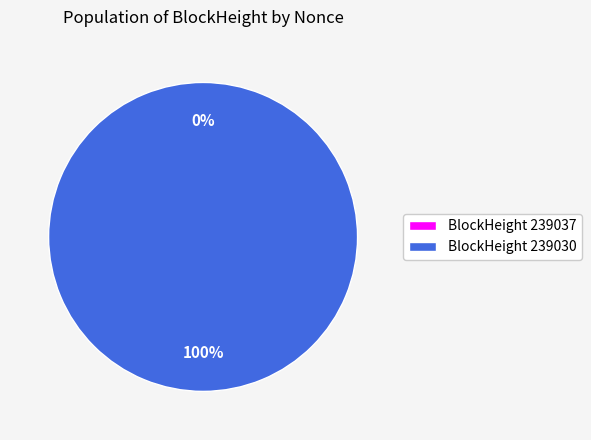

Is 239037 the majority of the pie?

No